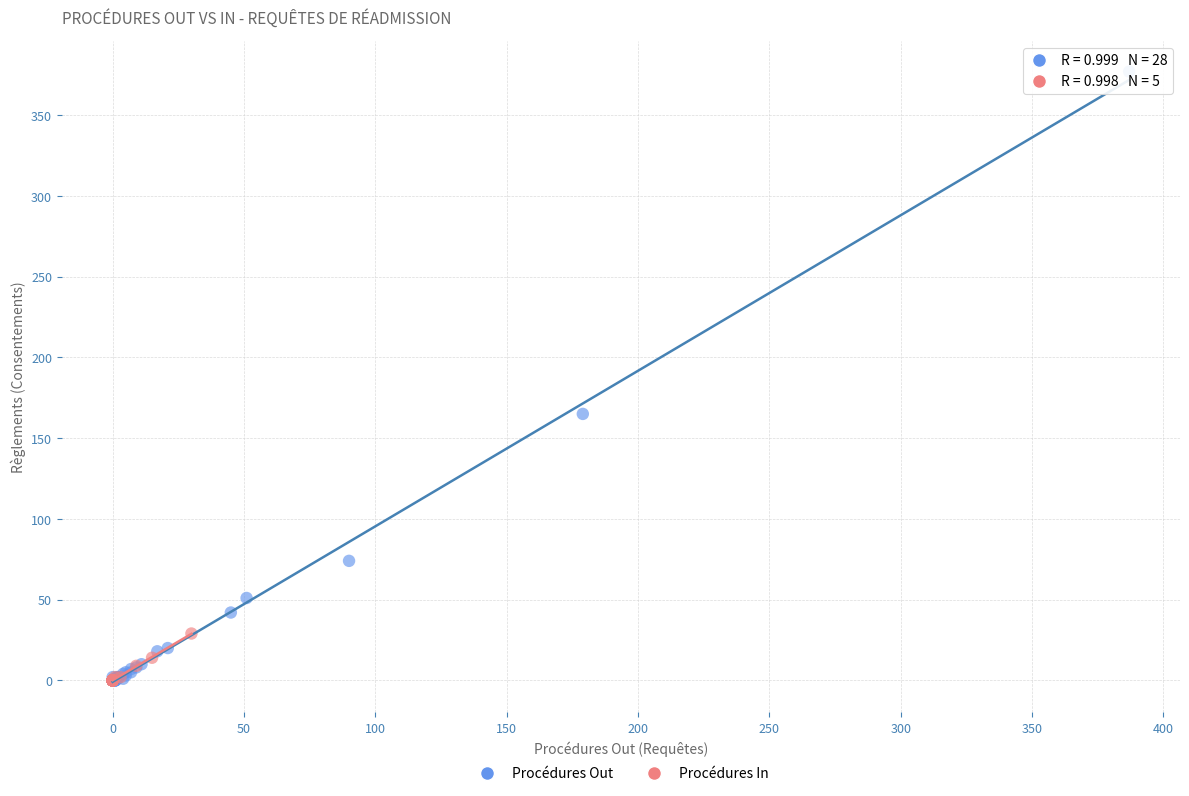

Which series contains the highest Y value?

Procédures Out